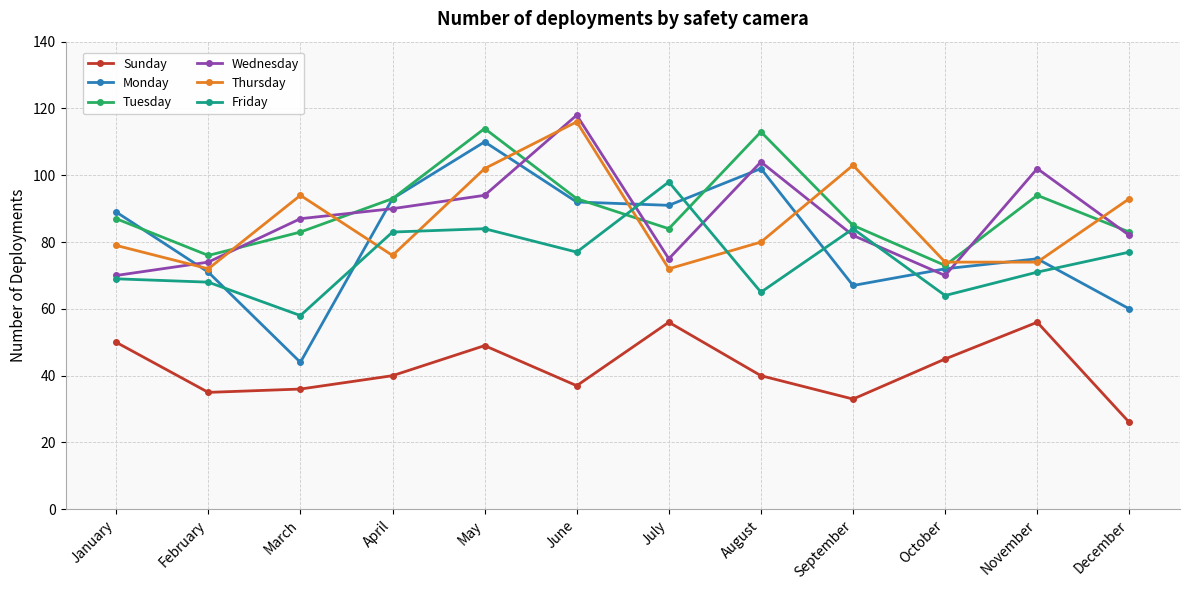

In Monday, how many points are higher than both neighbors (excluding endpoints)?

3